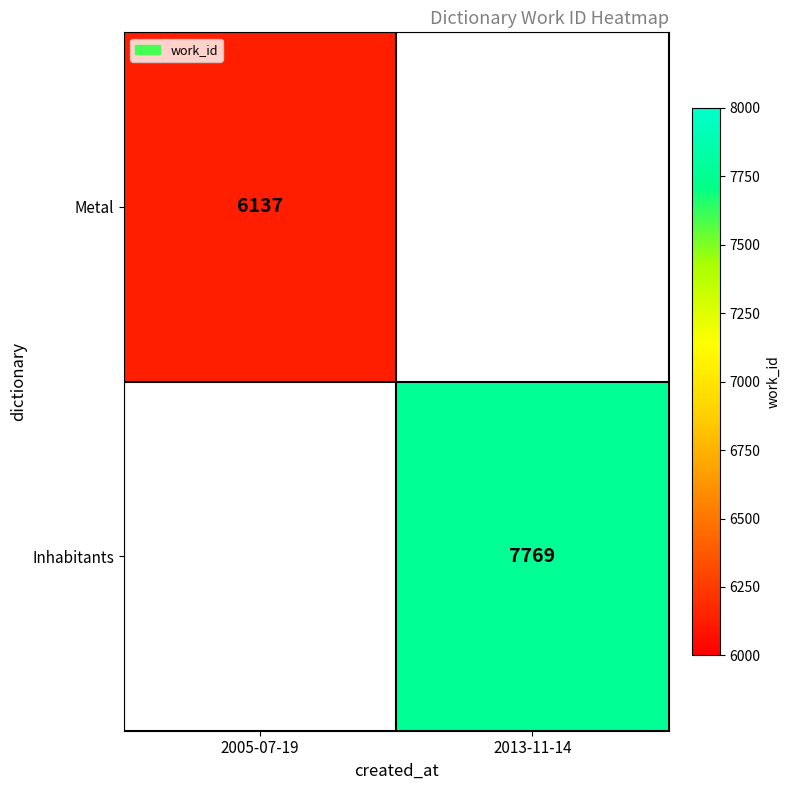

What is the smallest value displayed?

6137.0